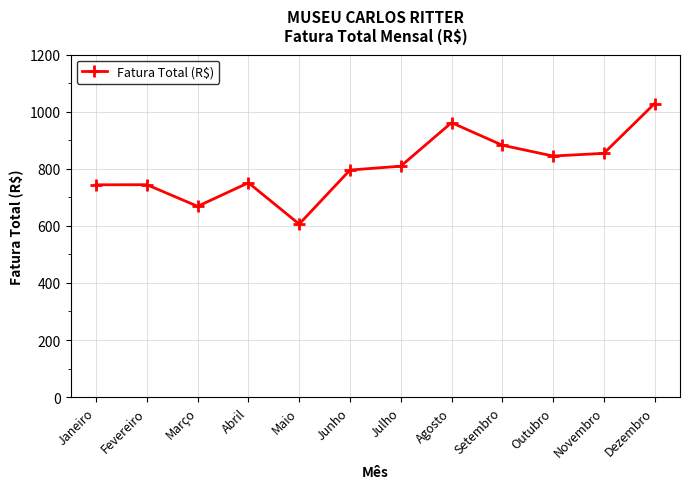

Approximately how many times larger is the value at Janeiro compared to Setembro?

0.8